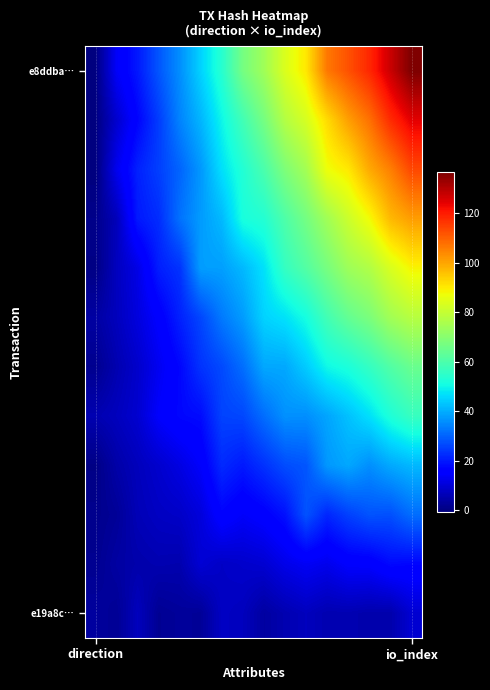

Which series has the largest total across all categories?

e8ddba…